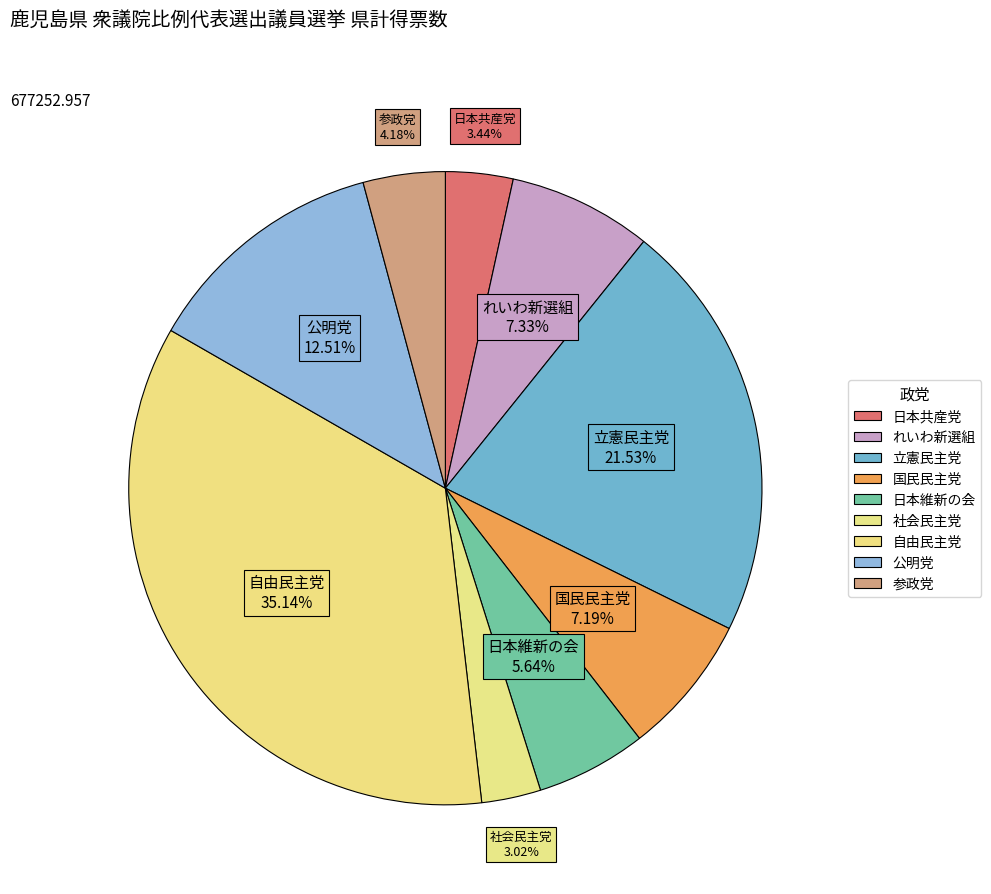

Count the number of slices in the pie.

9